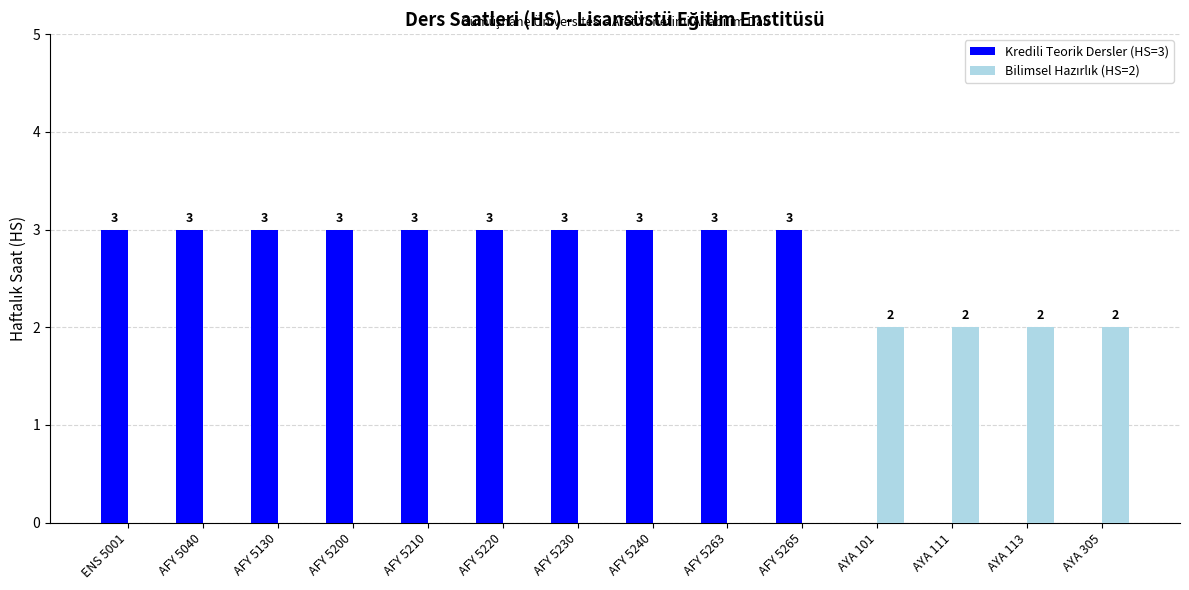

Which series has the largest total across all categories?

Kredili Teorik Dersler (HS=3)